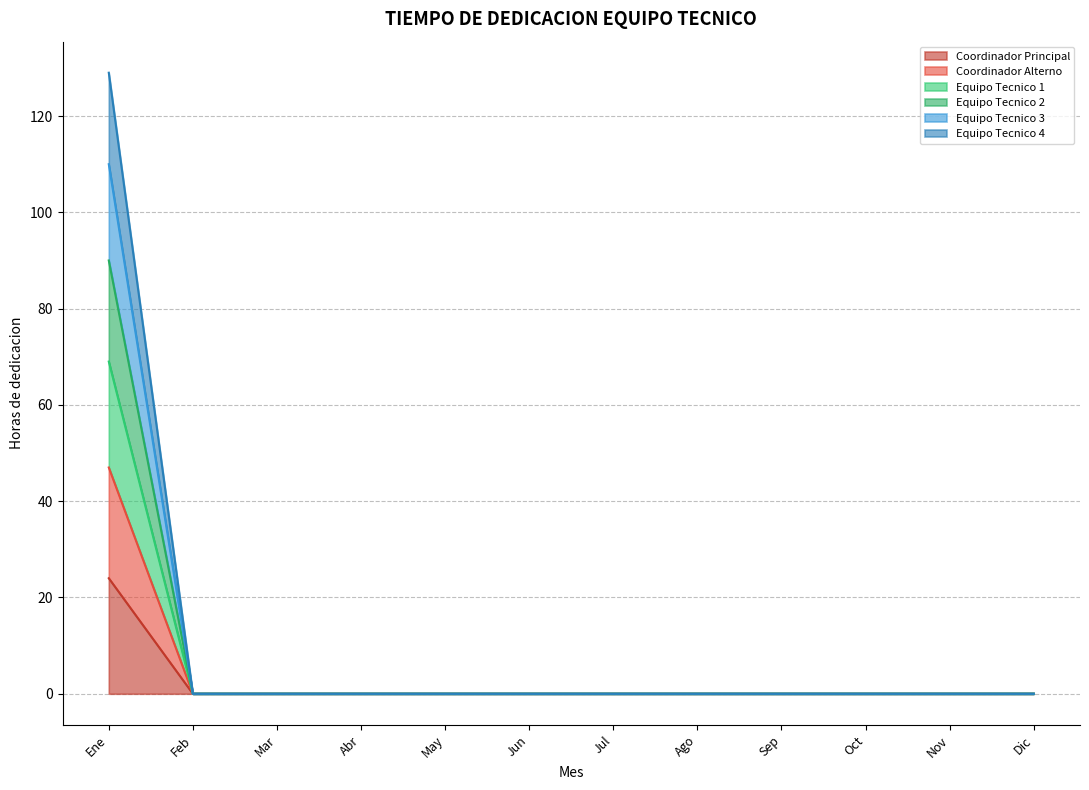

What is the difference between the maximum and minimum values in the Coordinador Principal series?

24